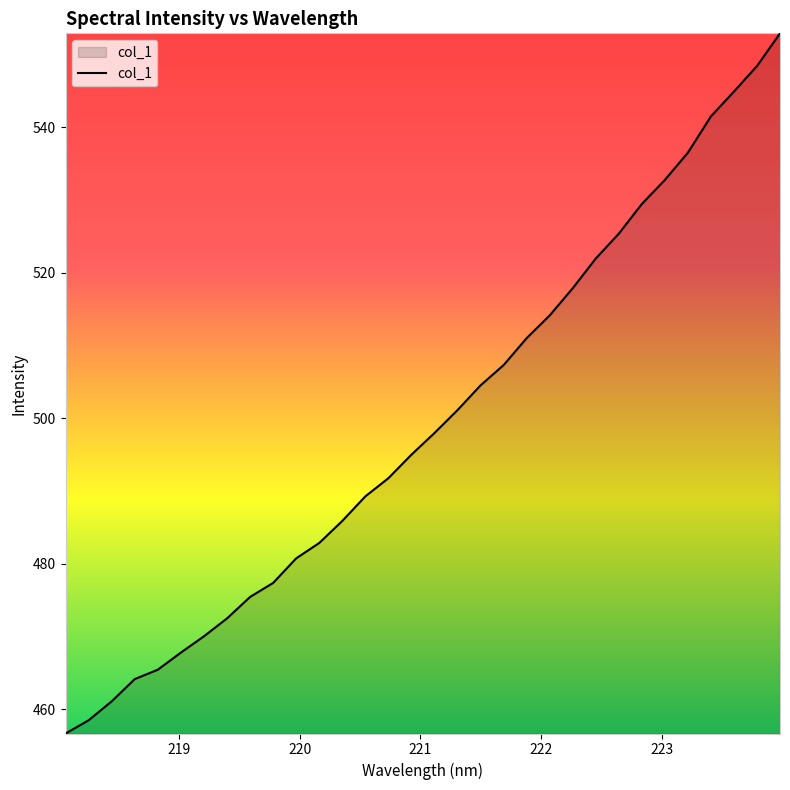

What is the maximum value shown in the chart?

552.9